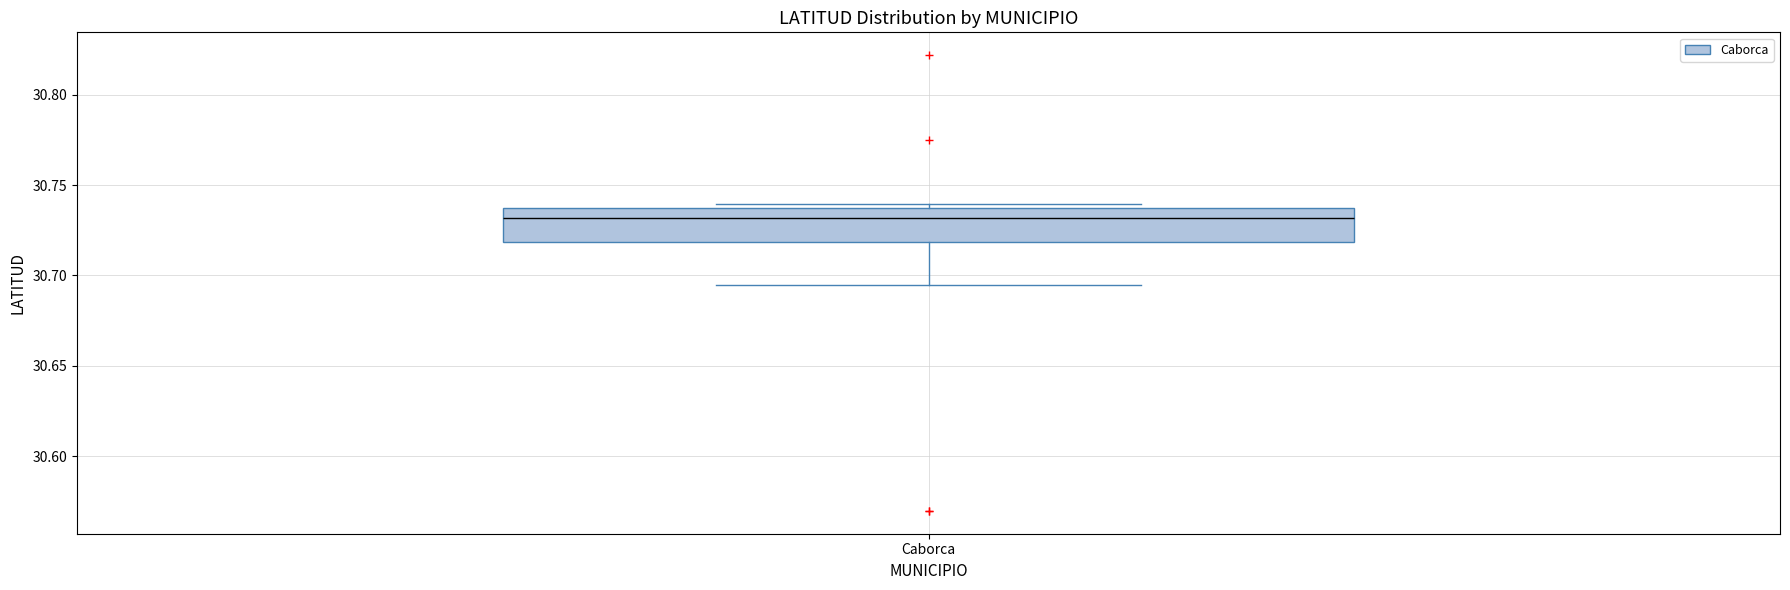

Where does the lower whisker of the box for Caborca end on the y-axis? The values are not printed on the chart, so give them approximately, as read against the axis.

30.695